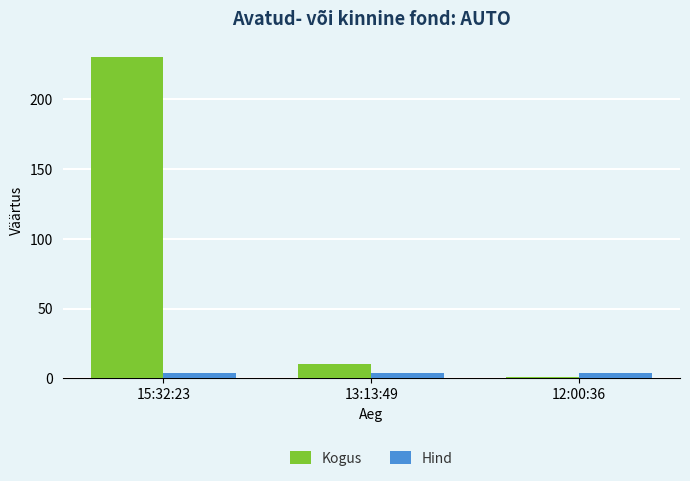

What is the minimum value shown in the chart?

1.0